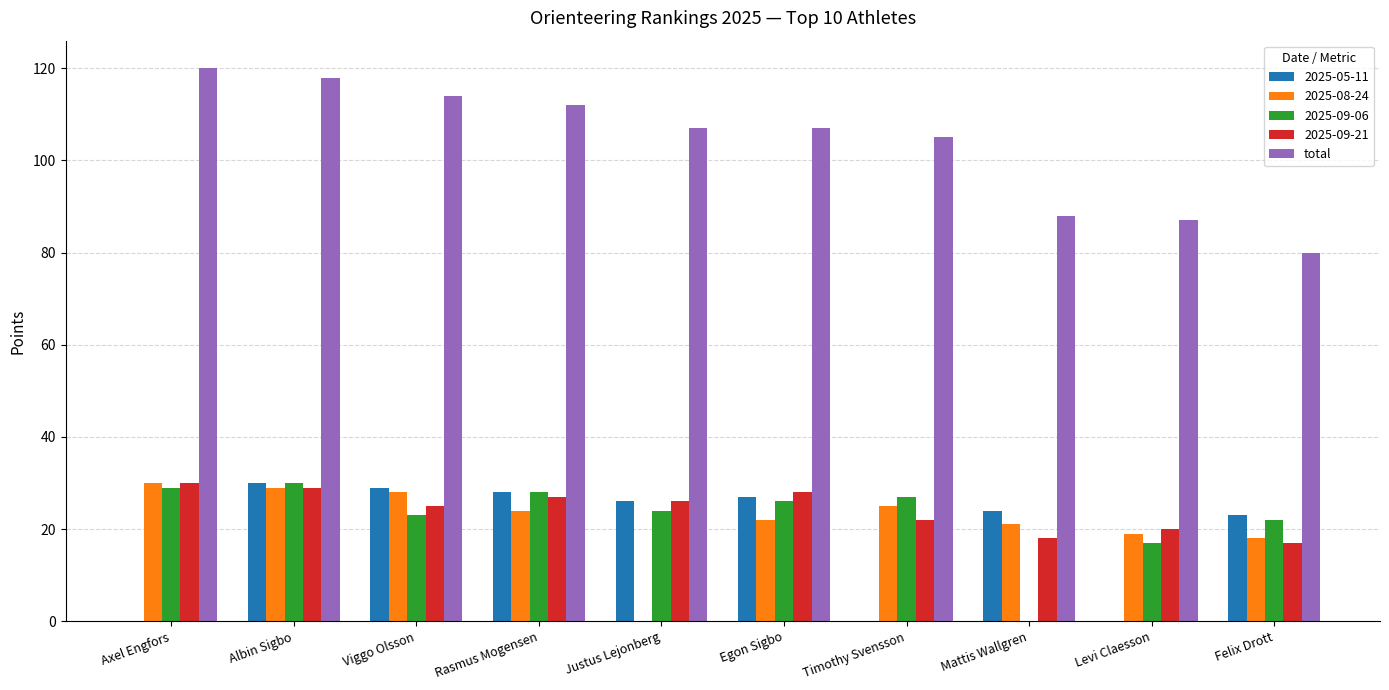

Where is 2025-08-24 nearest to the value 15?

Felix Drott